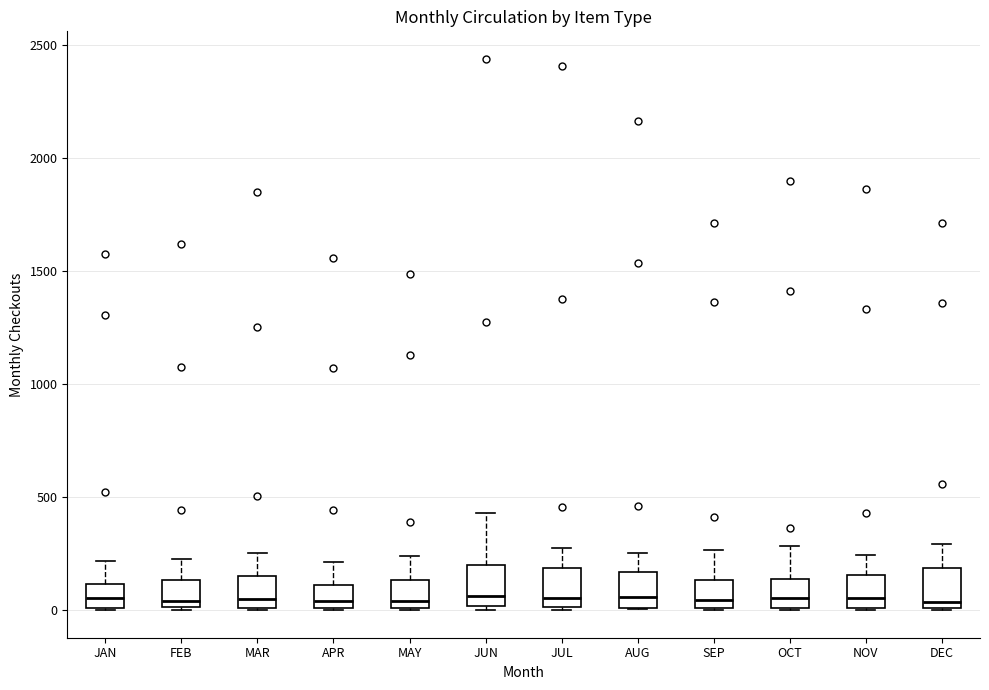

Reading left to right, transcribe this box plot: for each box, give where its median line is, the range the box spans, and where its two whiskers end, as read against the y-axis. The values are not printed on the chart, so give them approximately, as read against the axis.

JAN: median 50, box 0 to 100, whiskers 0 to 200
FEB: median 50, box 0 to 150, whiskers 0 to 250
MAR: median 50, box 0 to 150, whiskers 0 to 250
APR: median 50, box 0 to 100, whiskers 0 to 200
MAY: median 50, box 0 to 150, whiskers 0 to 250
JUN: median 50, box 0 to 200, whiskers 0 (just below the box's lower edge) to 450
JUL: median 50, box 0 to 200, whiskers 0 to 300
AUG: median 50, box 0 to 150, whiskers 0 to 250
SEP: median 50, box 0 to 150, whiskers 0 to 250
OCT: median 50, box 0 to 150, whiskers 0 to 300
NOV: median 50, box 0 to 150, whiskers 0 to 250
DEC: median 50, box 0 to 200, whiskers 0 to 300